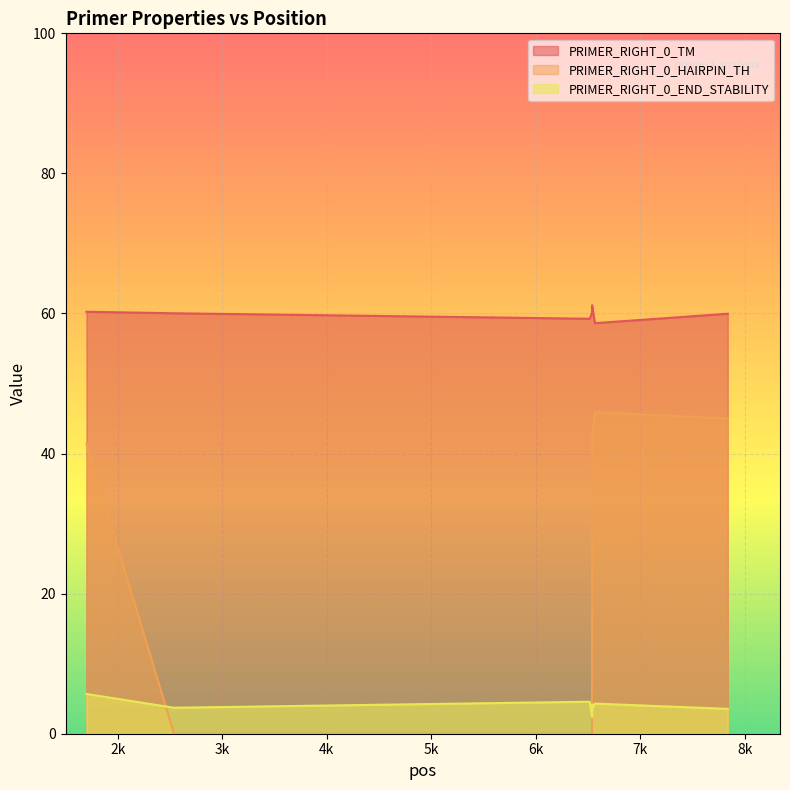

How many lines are shown in the chart?

3